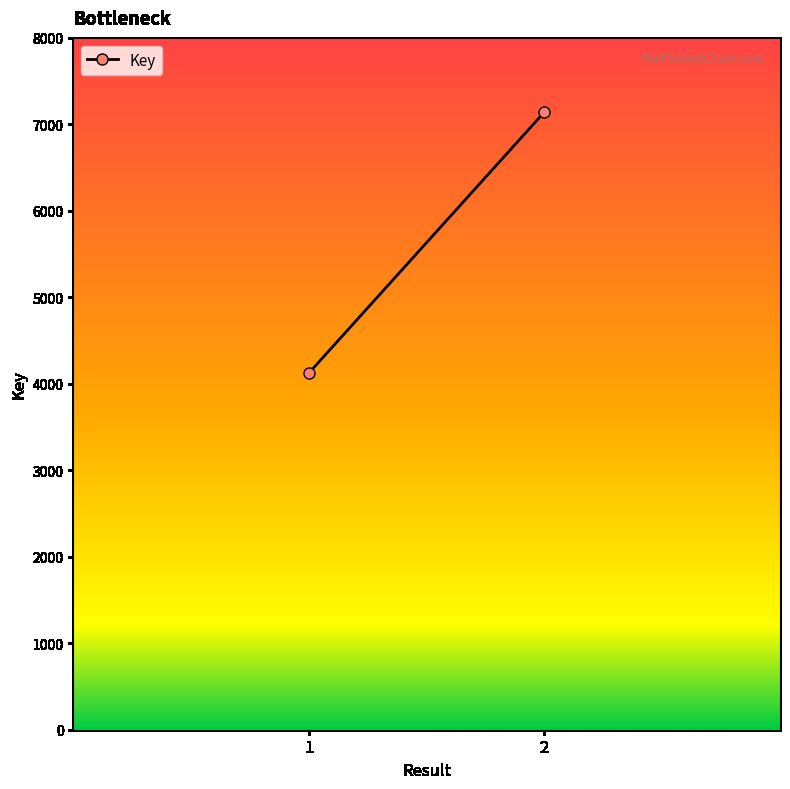

How many values are below 7143?

1